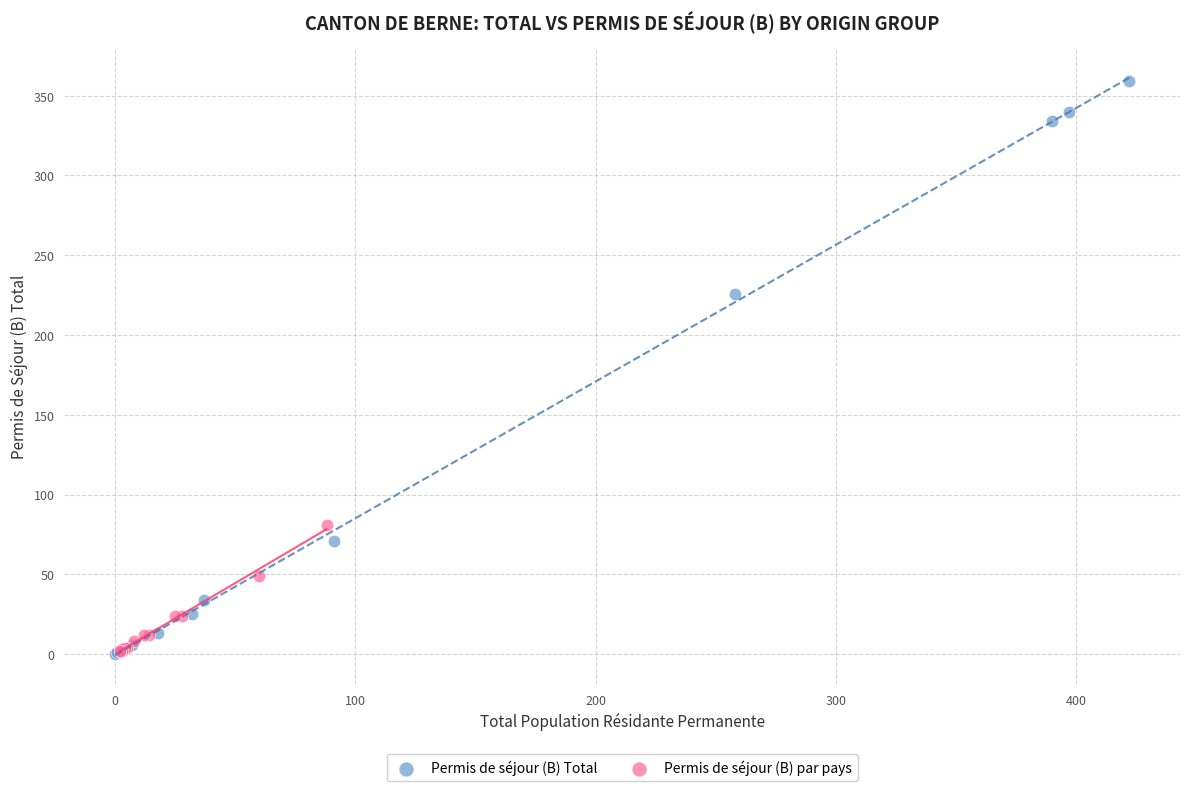

Which series has the largest Y range (max minus min)?

Permis de séjour (B) Total